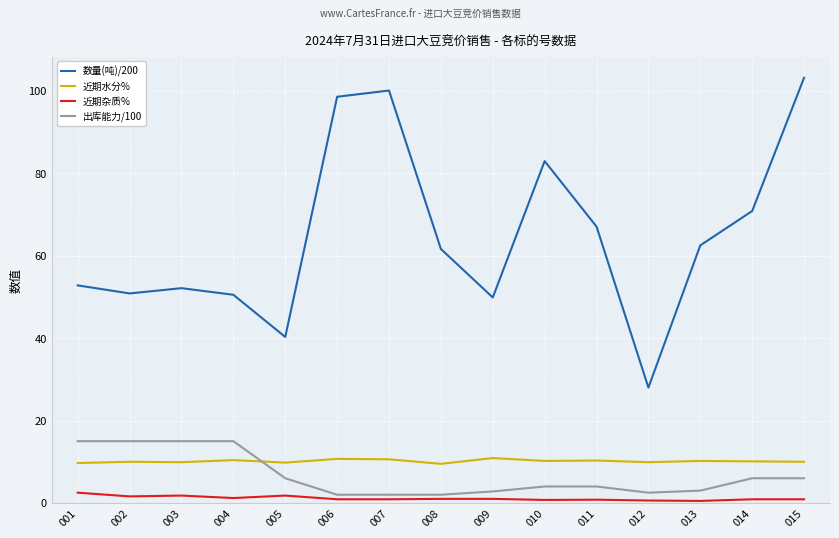

What is the difference between the highest and lowest values at 007?

99.2